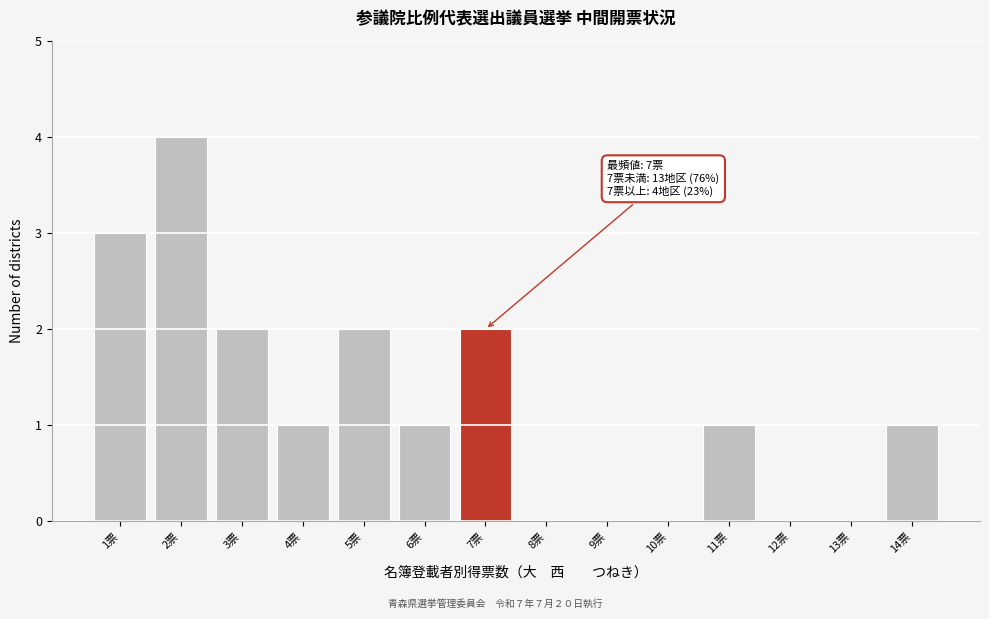

Over which range of the x-axis is the bar tallest?

1.5 to 2.5